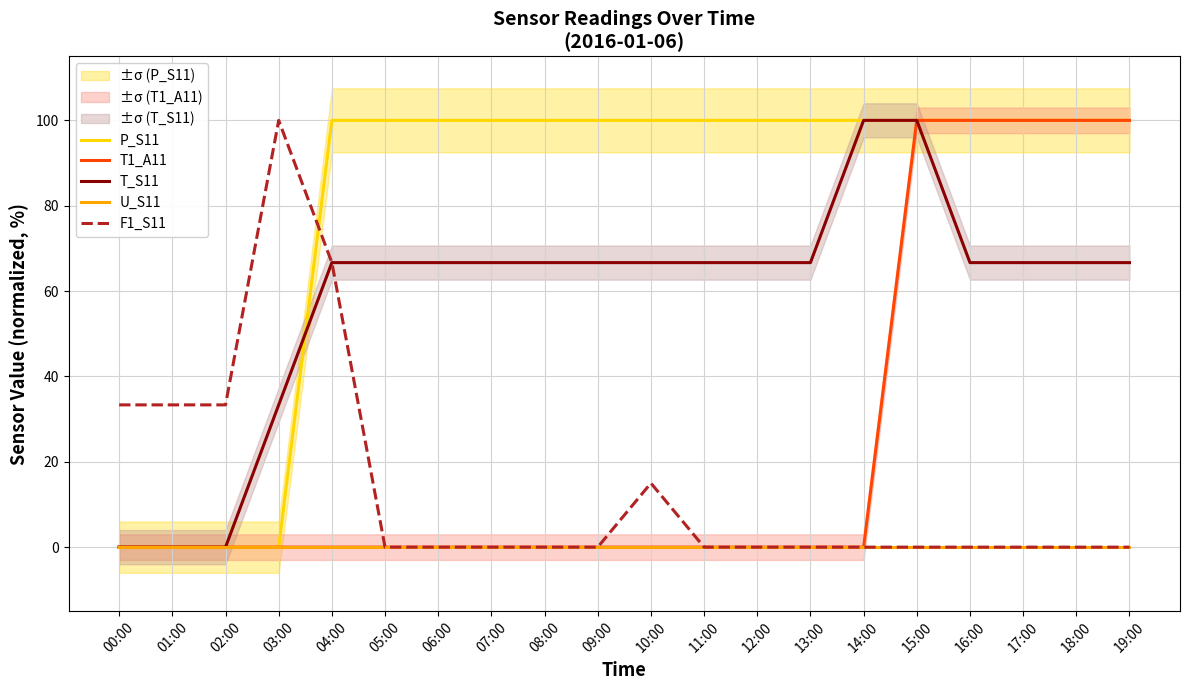

True or false: U_S11 has more than 0 points higher than both neighbors.

False